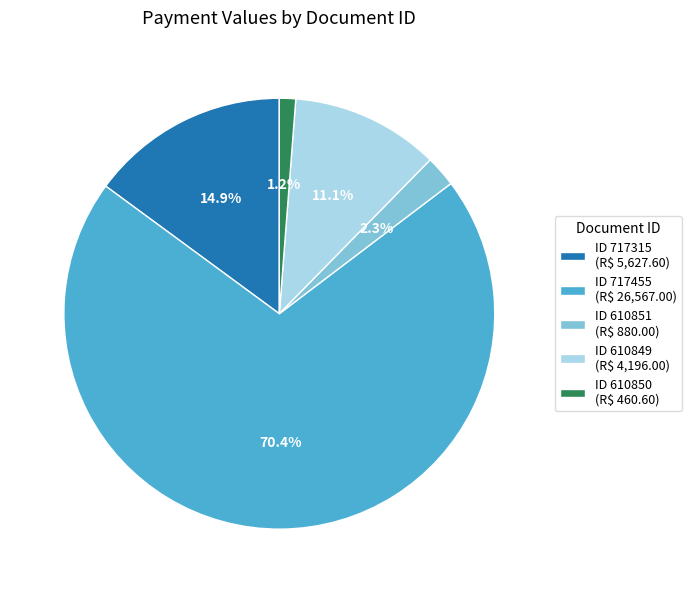

Is there a majority slice in this chart?

Yes